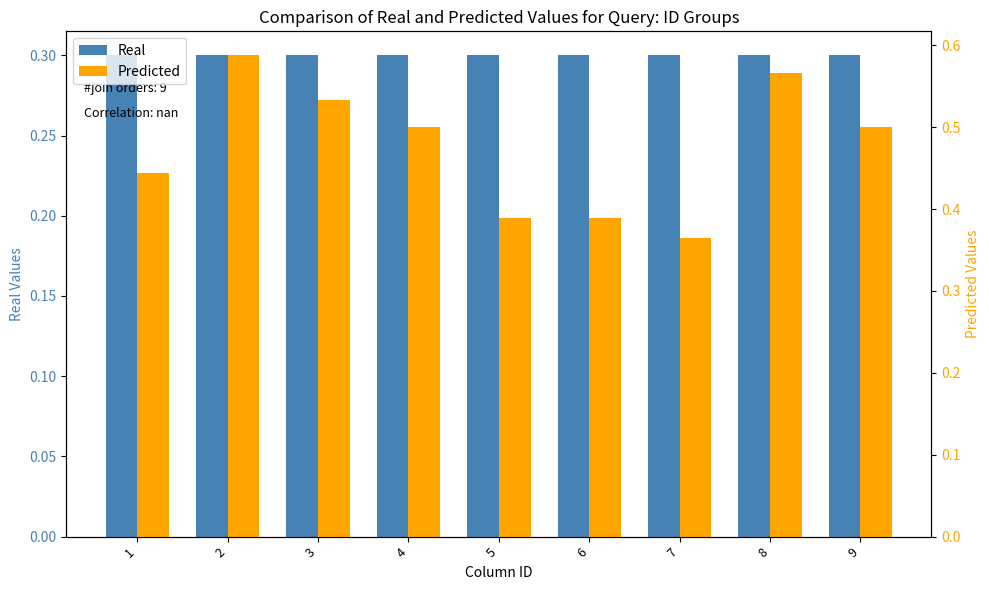

What is the lowest value of the Predicted series?

0.4